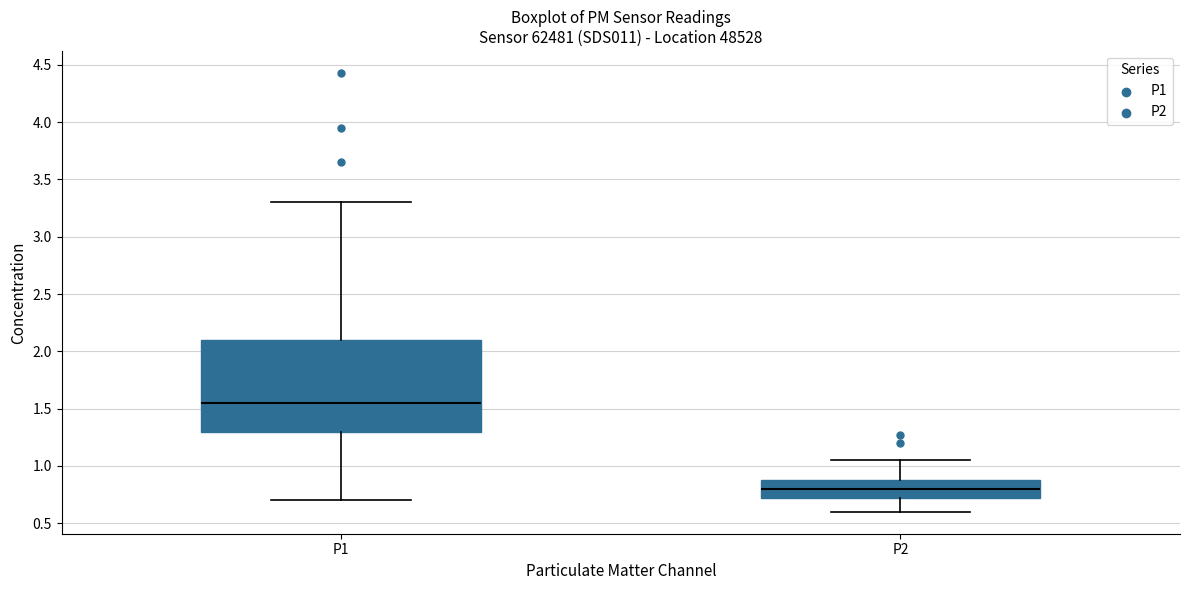

Where is the lower edge of the box for P2 on the y-axis? The values are not printed on the chart, so give them approximately, as read against the axis.

0.70